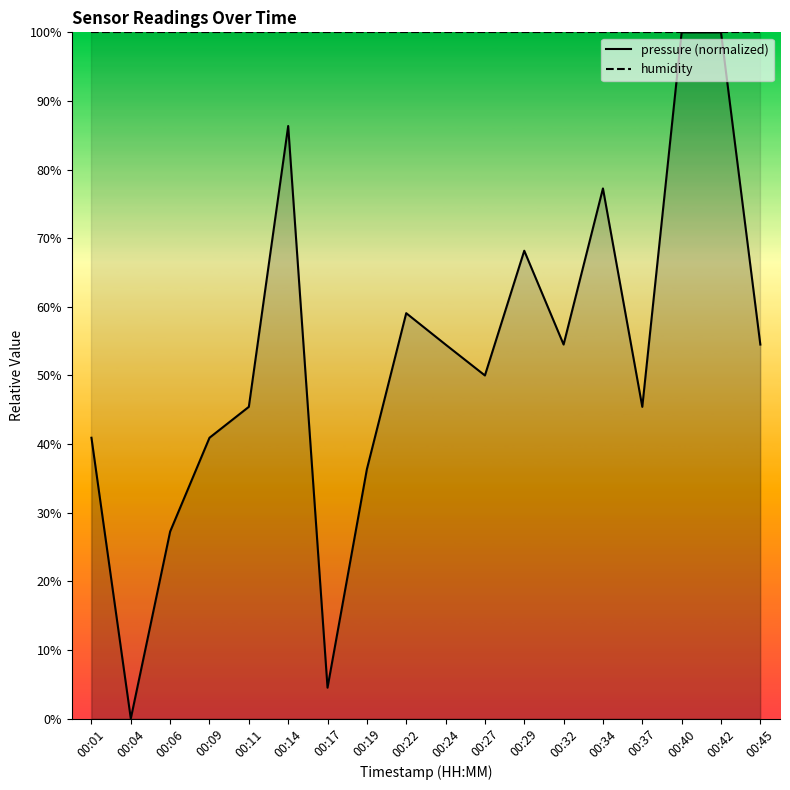

Between 00:27 and 00:09, which is larger?

00:27